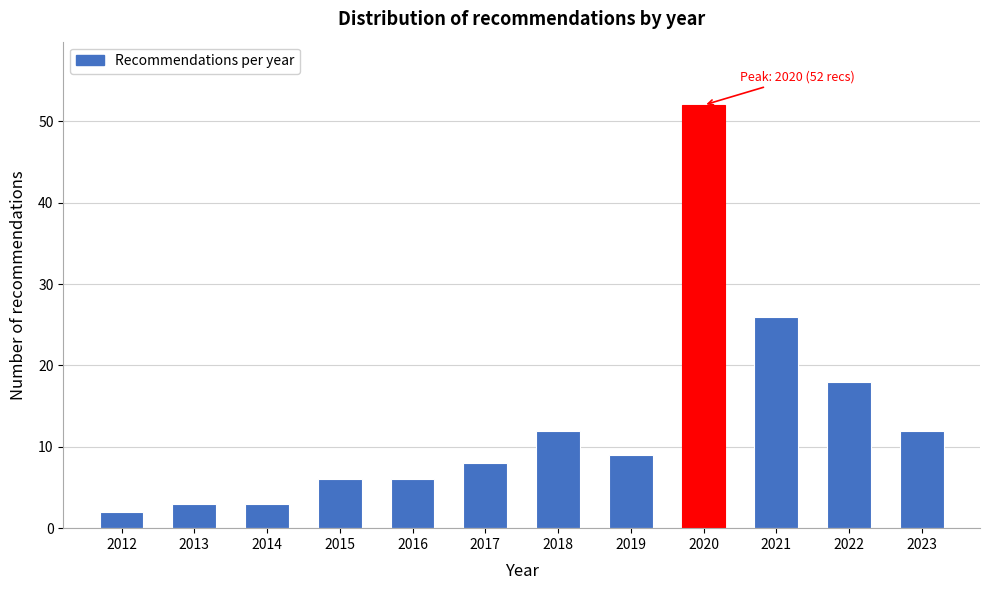

Reading right to left, what are all the values shown in this chart?

2023=12	2022=18	2021=26	2020=52	2019=9	2018=12	2017=8	2016=6	2015=6	2014=3	2013=3	2012=2